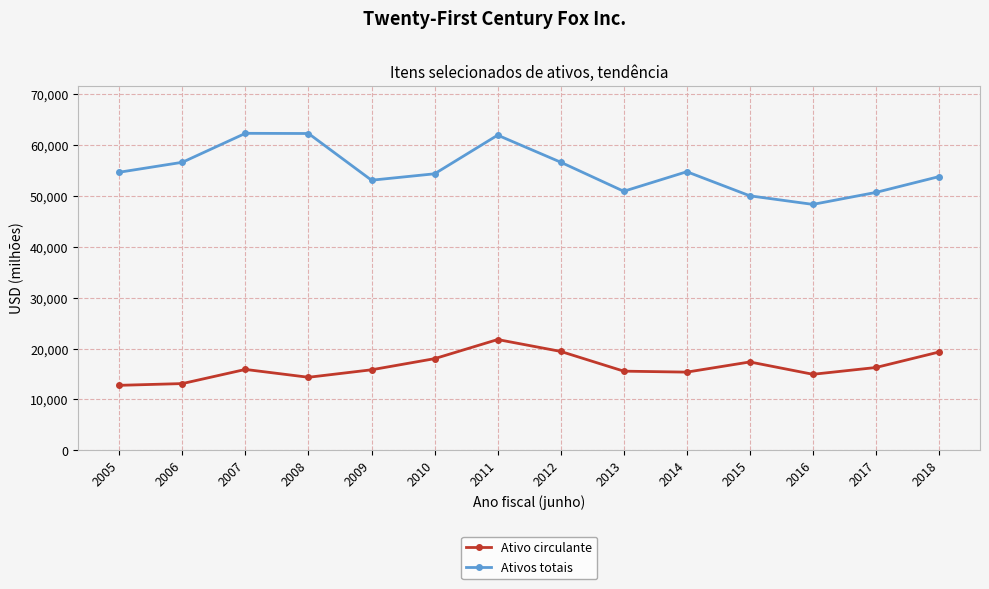

At which category is the sum across all series the highest?

2011